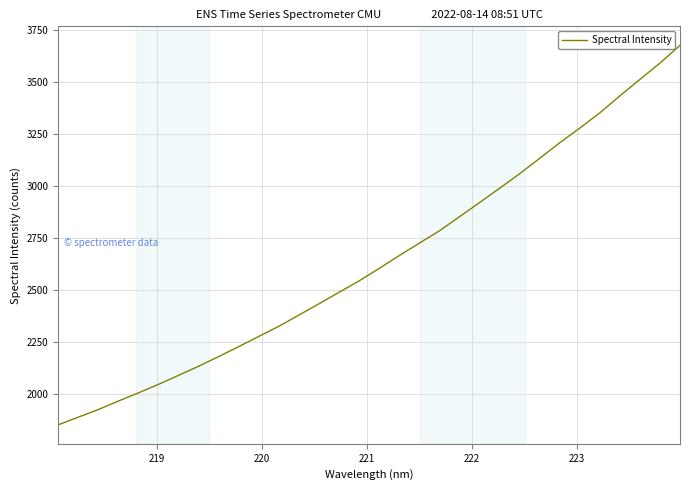

What is the smallest value displayed?

1851.4